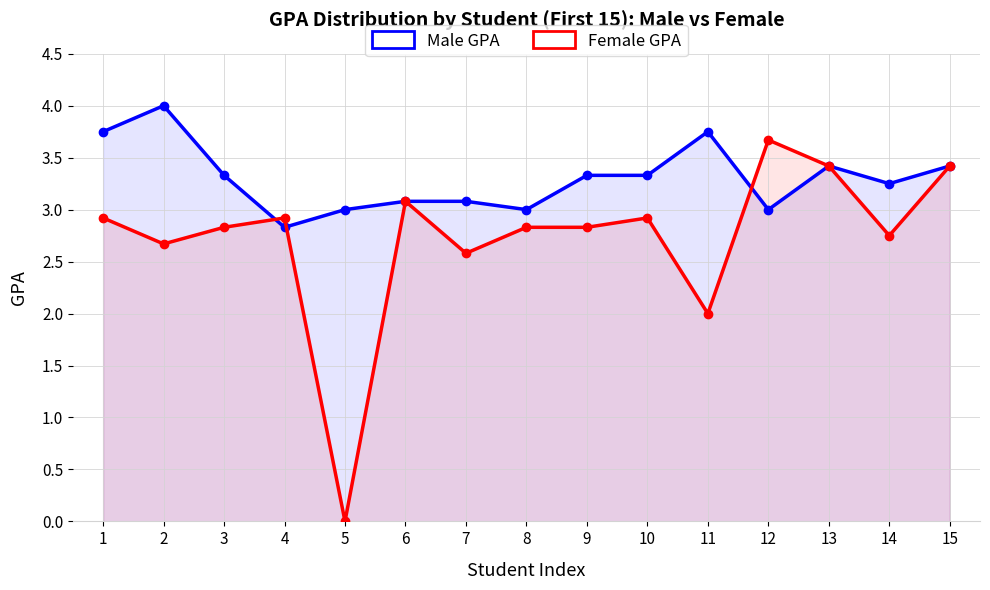

Which series has the largest total across all categories?

Male GPA